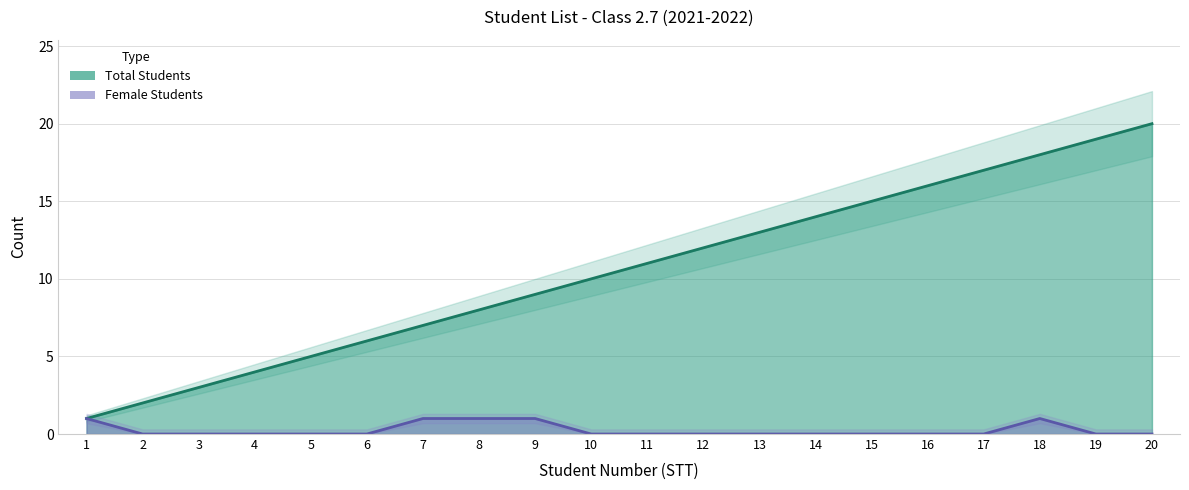

List the series in order of their peak value, lowest first.

Female Students, Total Students